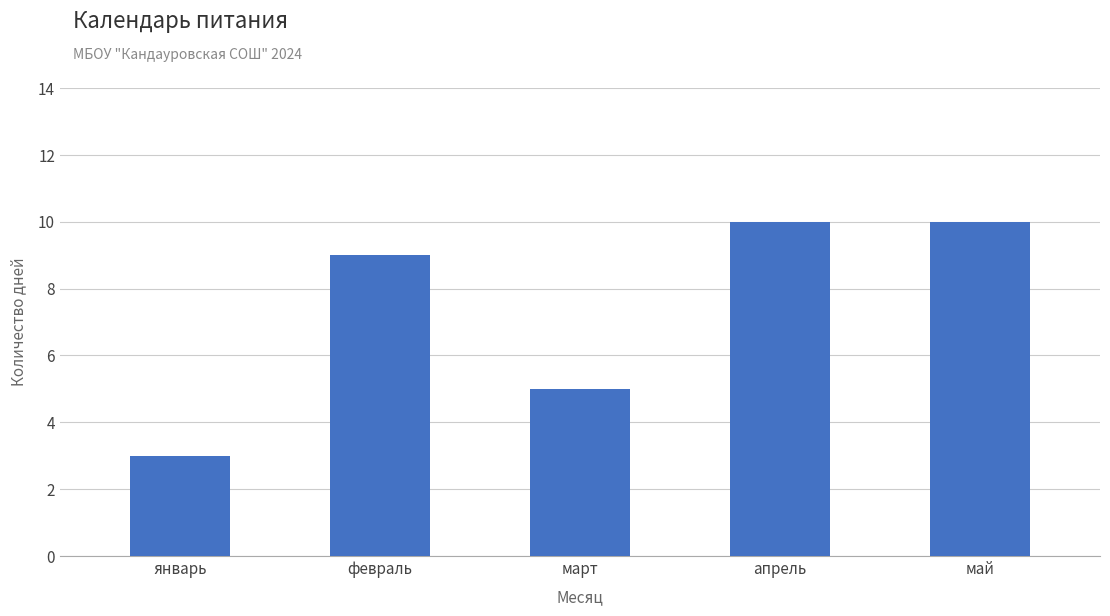

How many categories are shown in the chart?

5